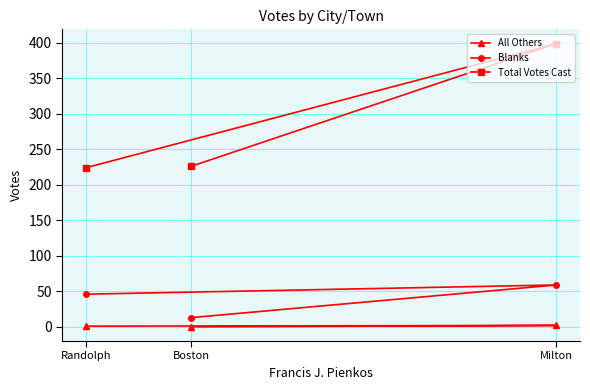

Which category has the lowest value across all series?

Boston